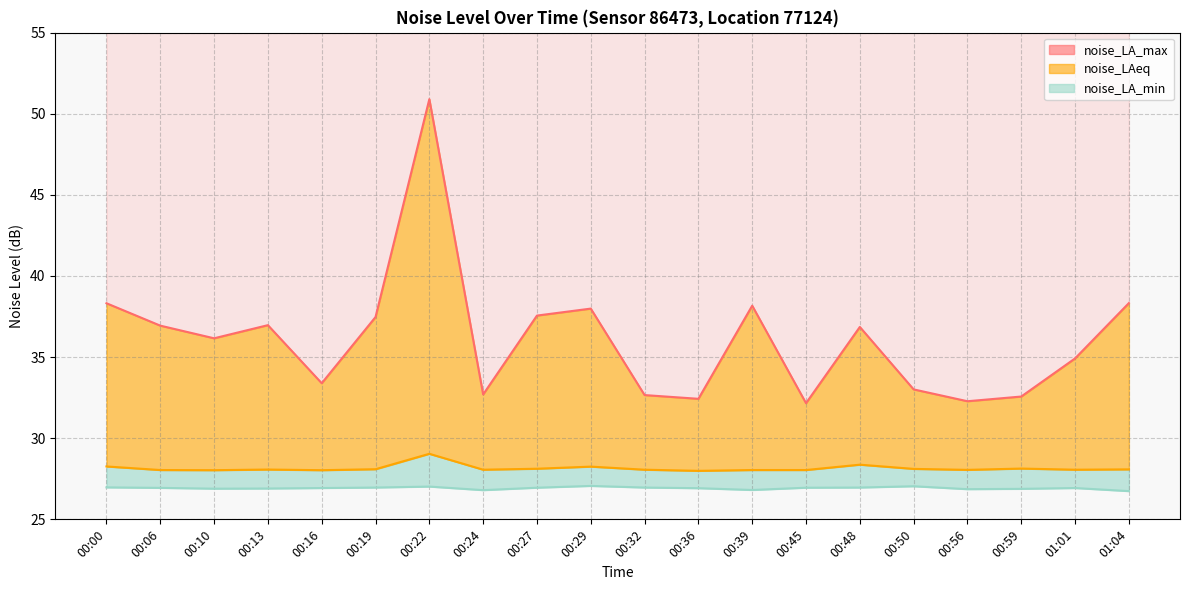

At which label does noise_LAeq reach its peak?

00:22